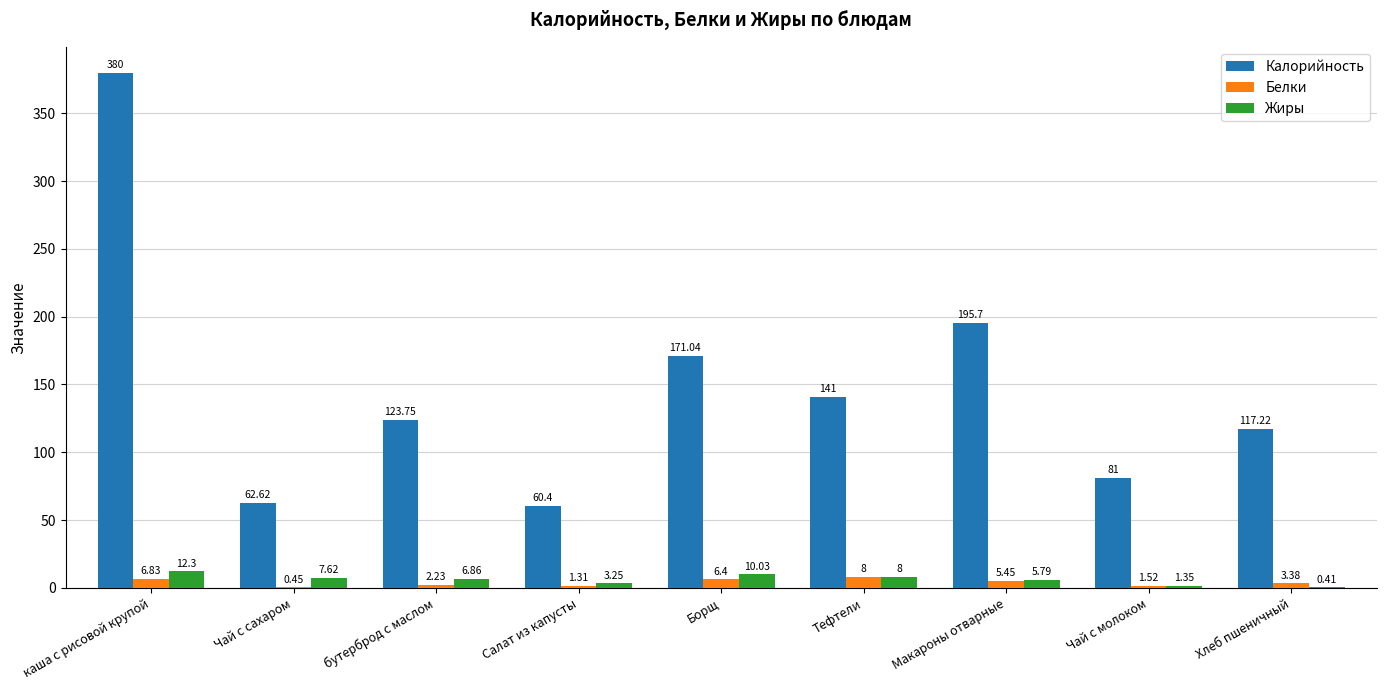

At which category does the chart reach its peak across all series?

каша с рисовой крупой